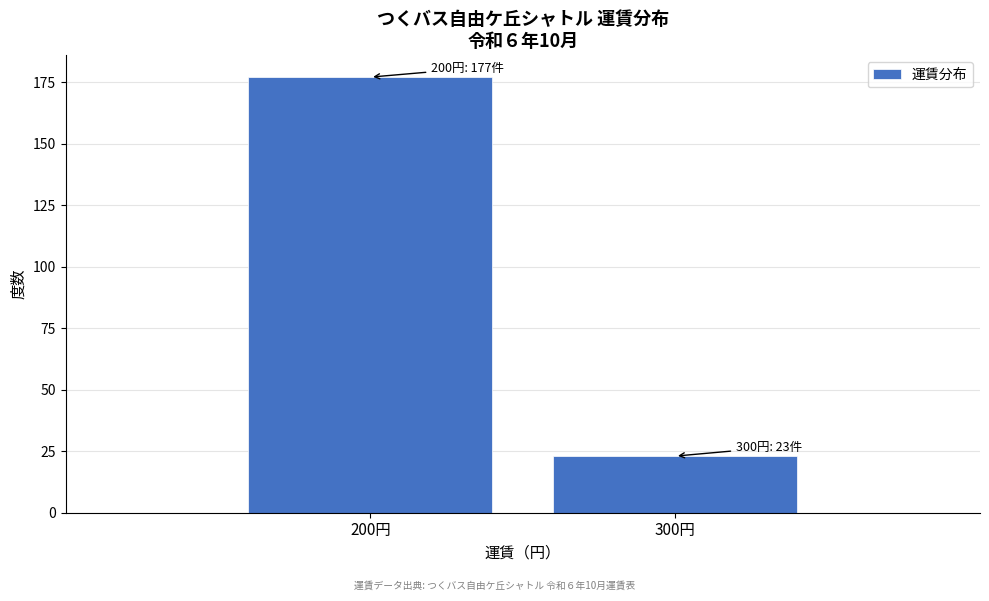

Reading right to left, list all the values displayed in this chart.

300円=23	200円=177